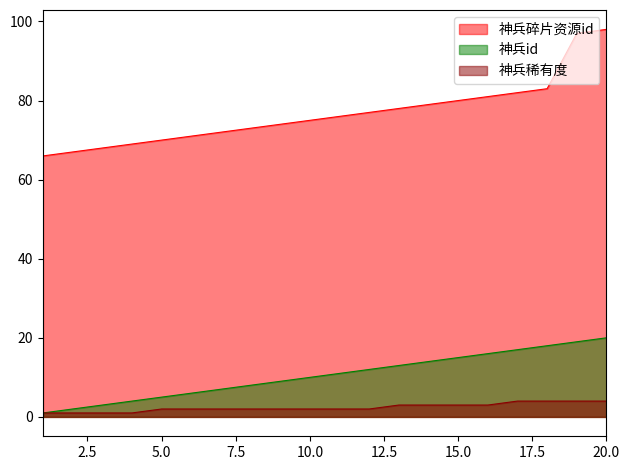

Reading left to right, list all the values displayed in this chart.

神兵碎片资源id: 1=66	2=67	3=68	4=69	5=70	6=71	7=72	8=73	9=74	10=75	11=76	12=77	13=78	14=79	15=80	16=81	17=82	18=83	19=97	20=98
神兵id: 1=1	2=2	3=3	4=4	5=5	6=6	7=7	8=8	9=9	10=10	11=11	12=12	13=13	14=14	15=15	16=16	17=17	18=18	19=19	20=20
神兵稀有度: 1=1	2=1	3=1	4=1	5=2	6=2	7=2	8=2	9=2	10=2	11=2	12=2	13=3	14=3	15=3	16=3	17=4	18=4	19=4	20=4